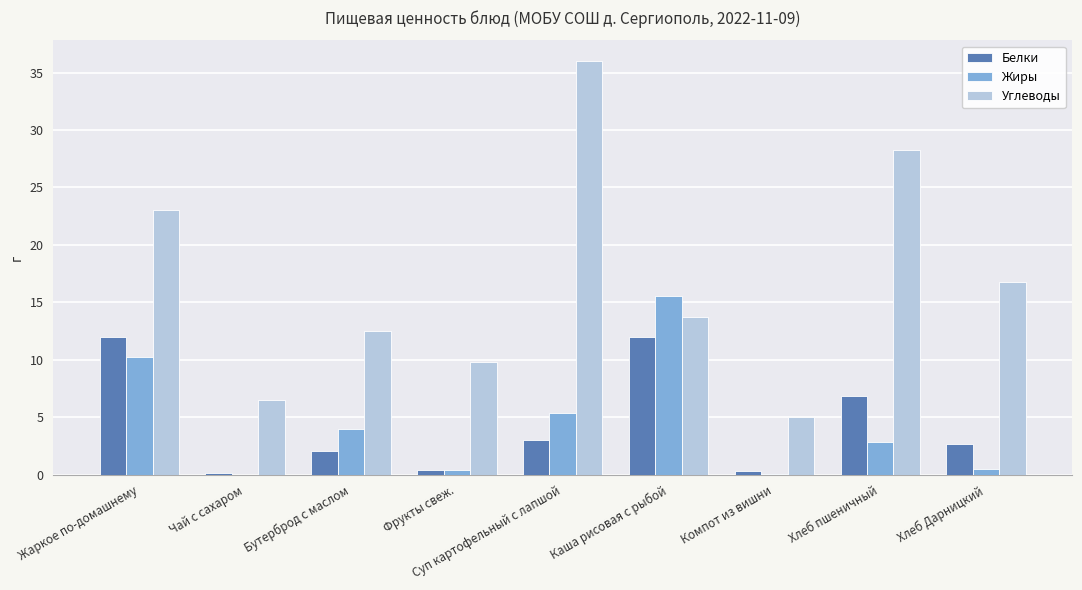

At which category does the chart reach its peak across all series?

Суп картофельный с лапшой